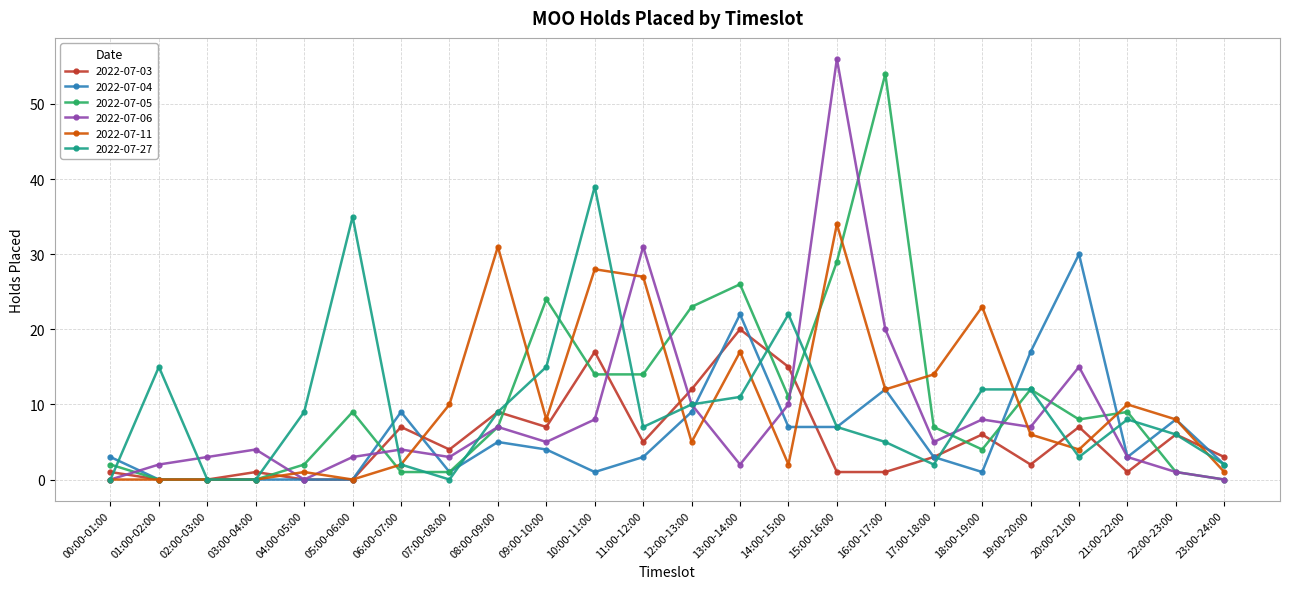

Where is 2022-07-06 nearest to the value 28?

11:00-12:00